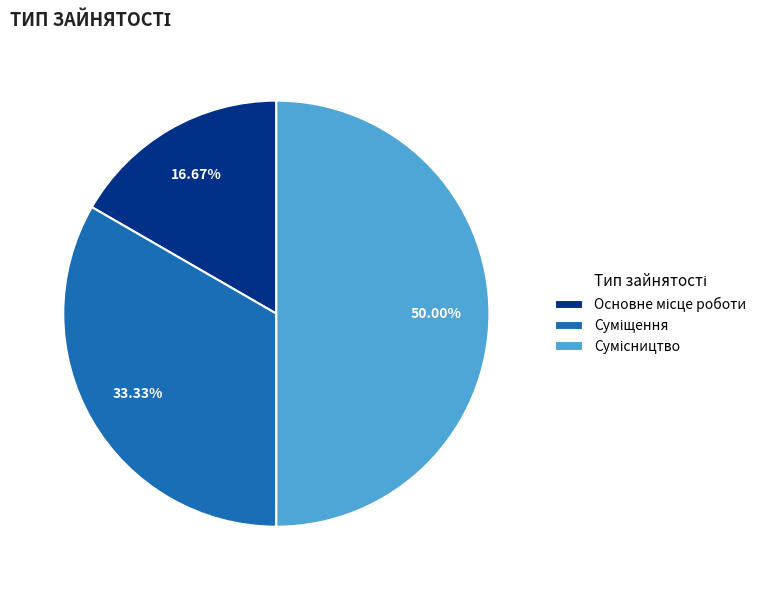

How many slices are in this pie chart?

3